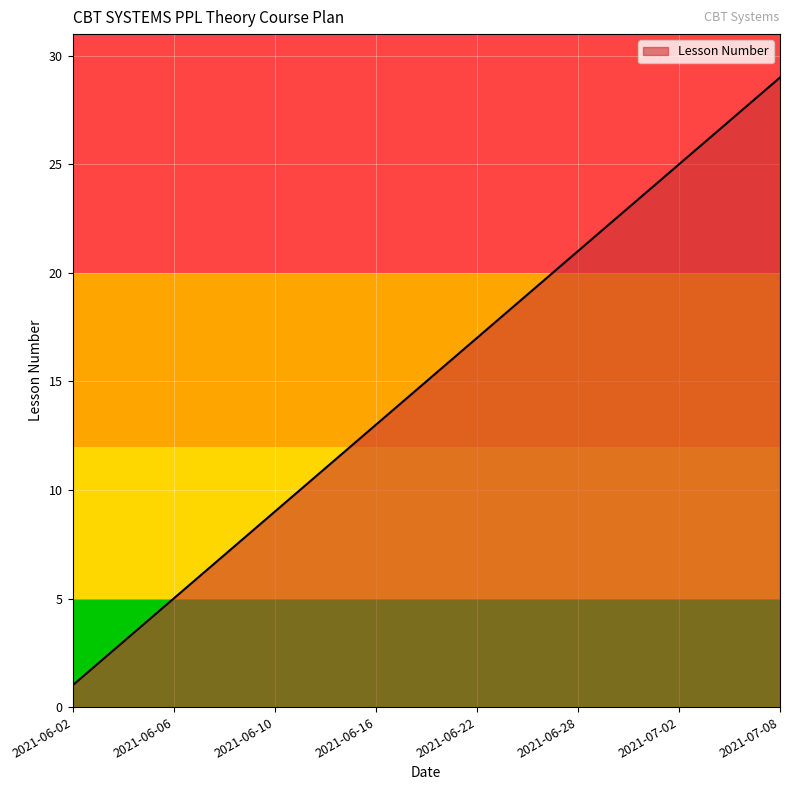

How many lines are shown in the chart?

1